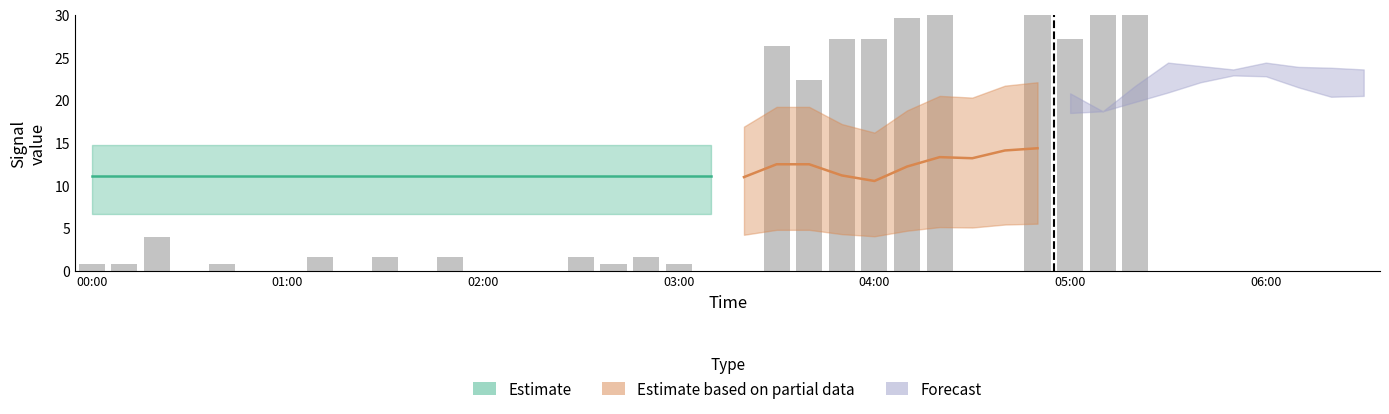

Does the chart contain any negative values?

No